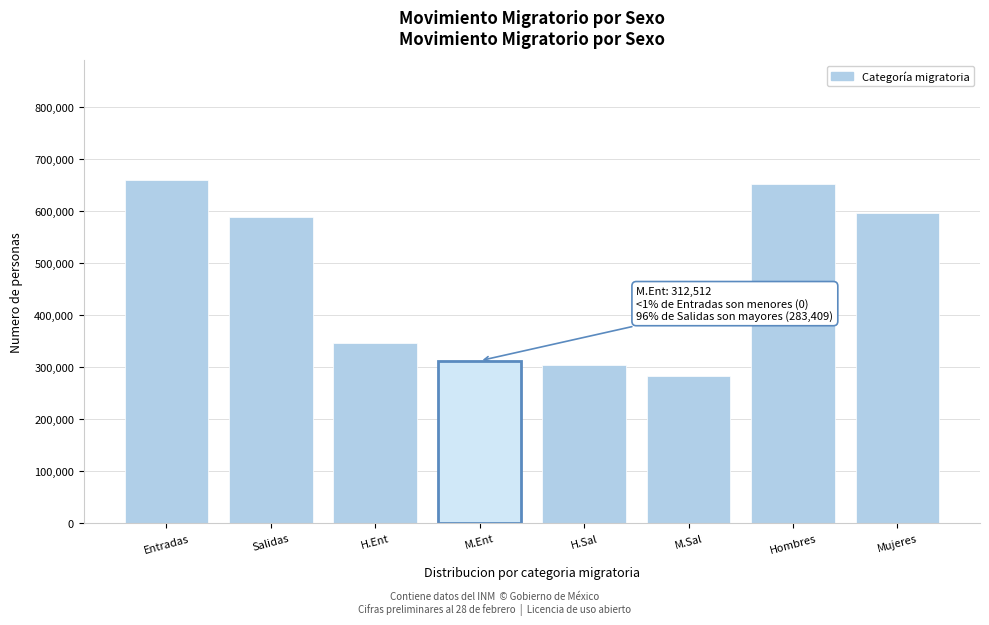

Reading right to left, what are all the values shown in this chart?

595921	651836	283409	304810	312512	347026	588219	659538